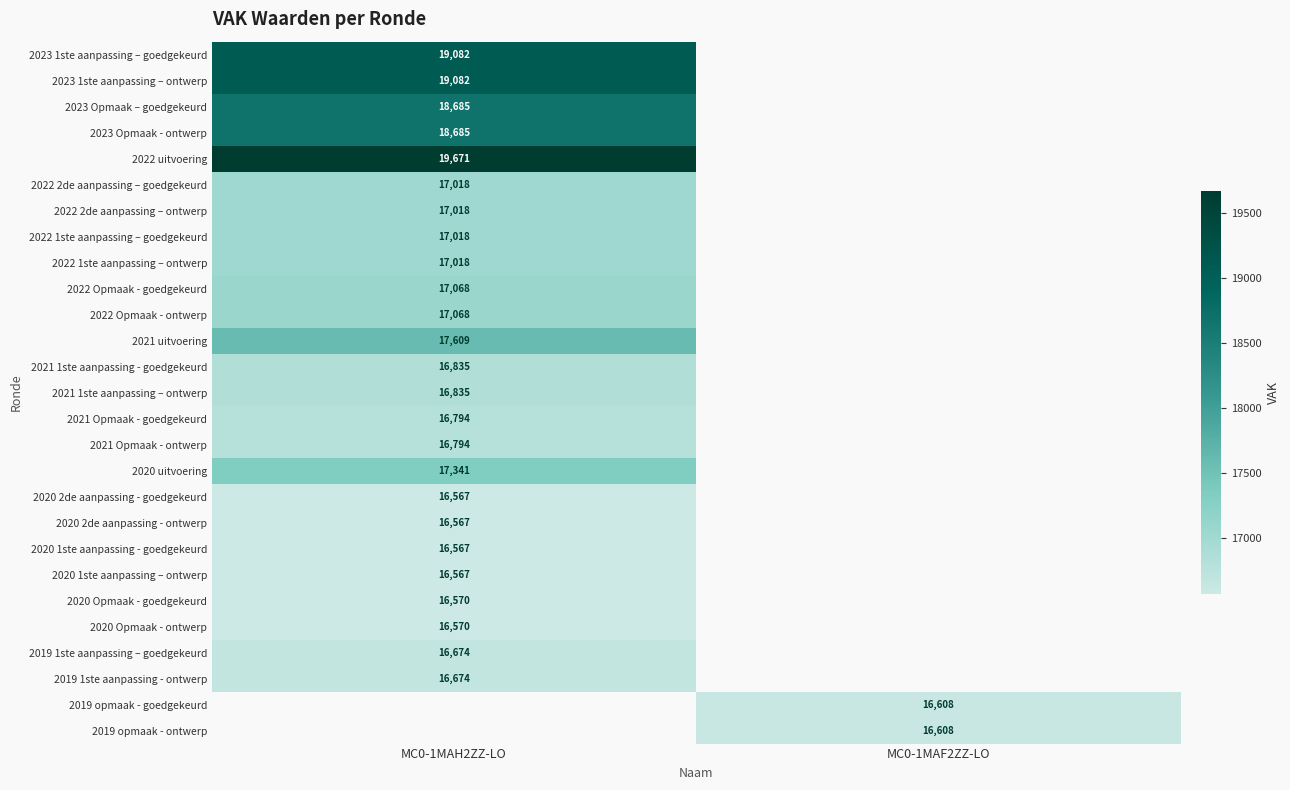

The 2022 Opmaak - ontwerp series shows 8311 at MC0-1MAH2ZZ-LO. True or false?

False